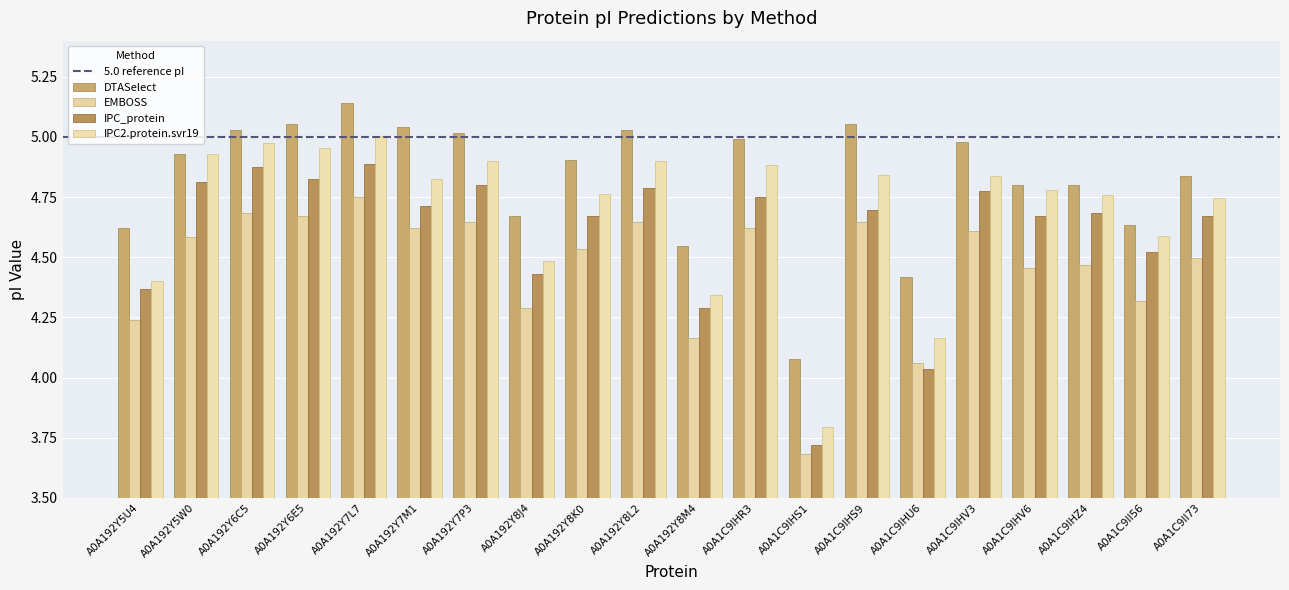

What is the total value across all series at A0A192Y7P3?

19.4